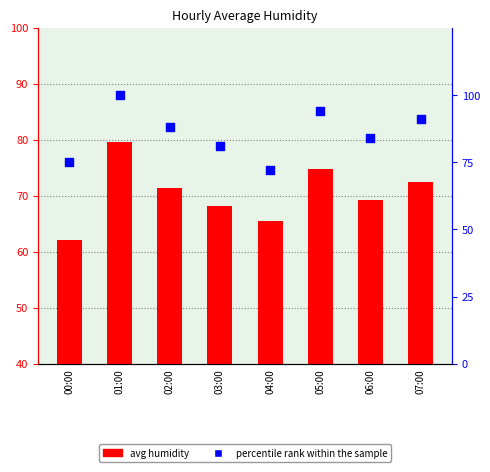

At how many categories does at least one series exceed 83?

5